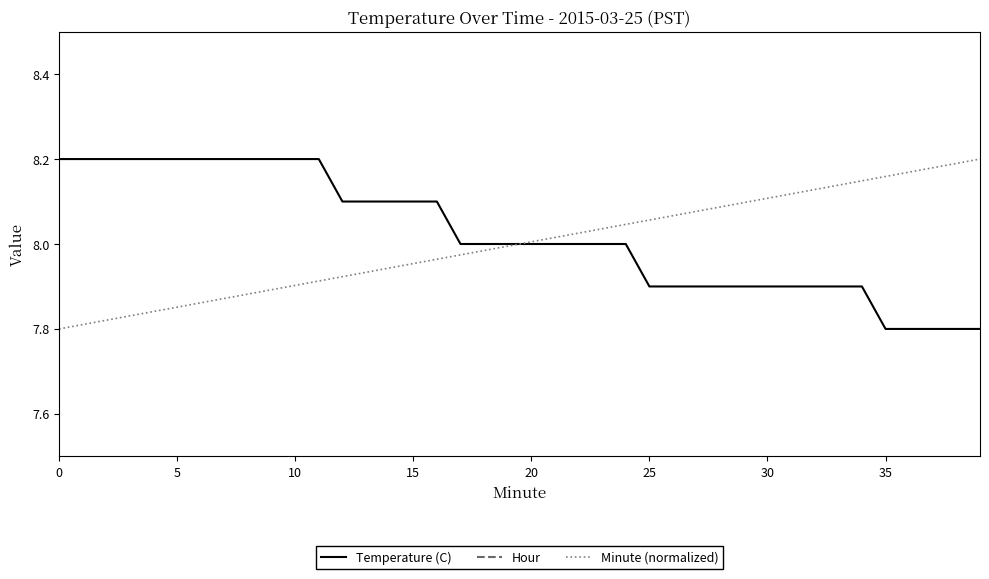

Where is Minute (normalized) nearest to the value 8?

20